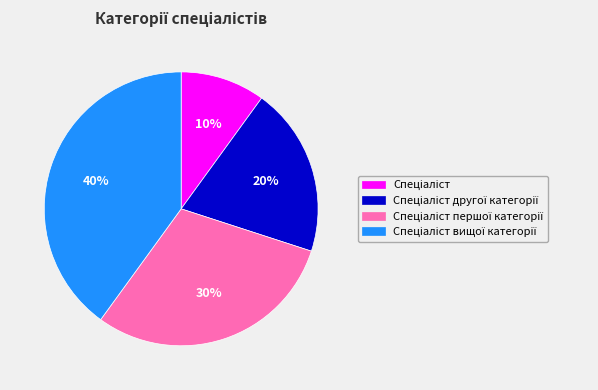

Is there any slice that represents more than half of the pie?

No